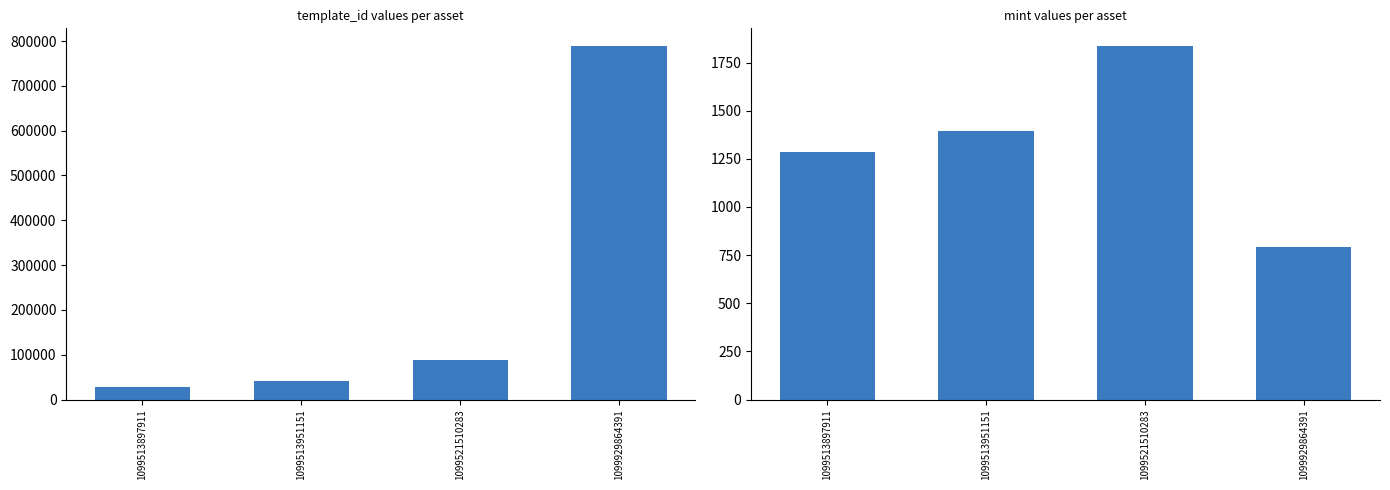

Rank the series by their maximum value, from lowest to highest.

mint, template_id